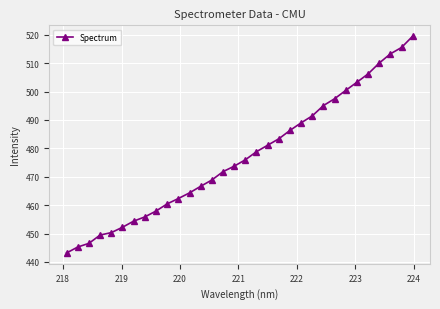

What is the value of the 27th point from the left?

503.3